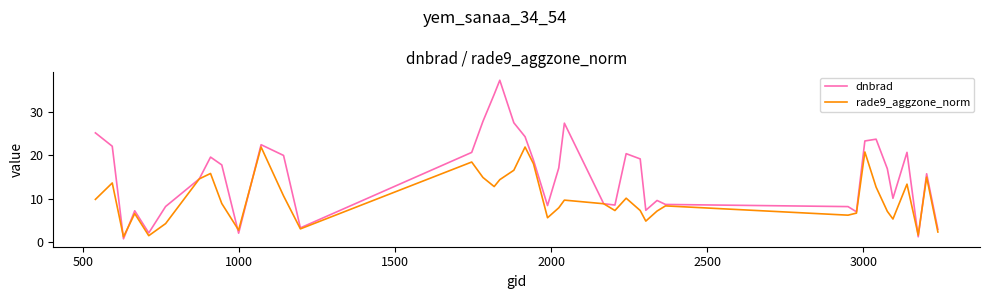

What is the greatest value displayed?

37.3